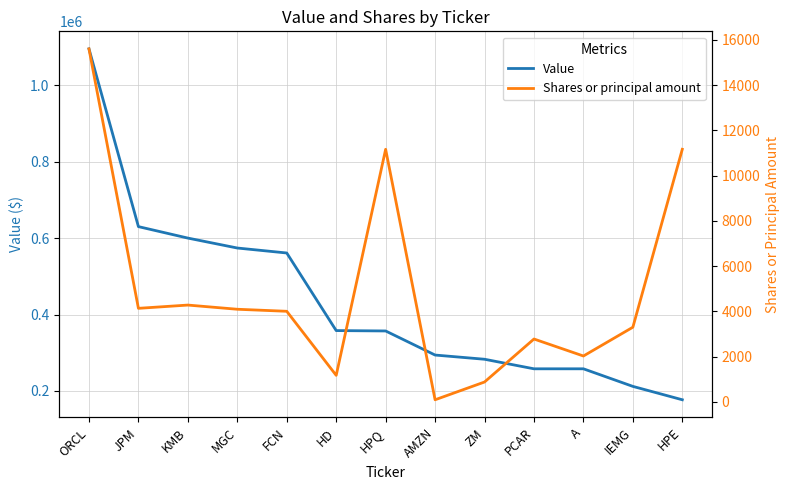

What is the value of the Shares or principal amount point at the 7th from the left?

11164